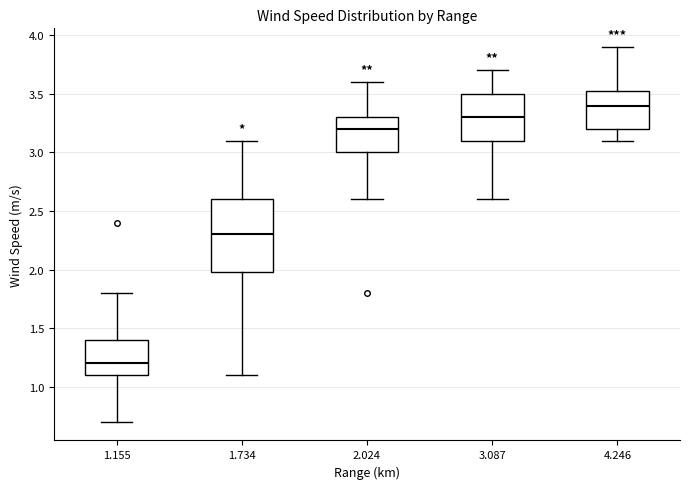

Which box has the lowest median line?

1.155